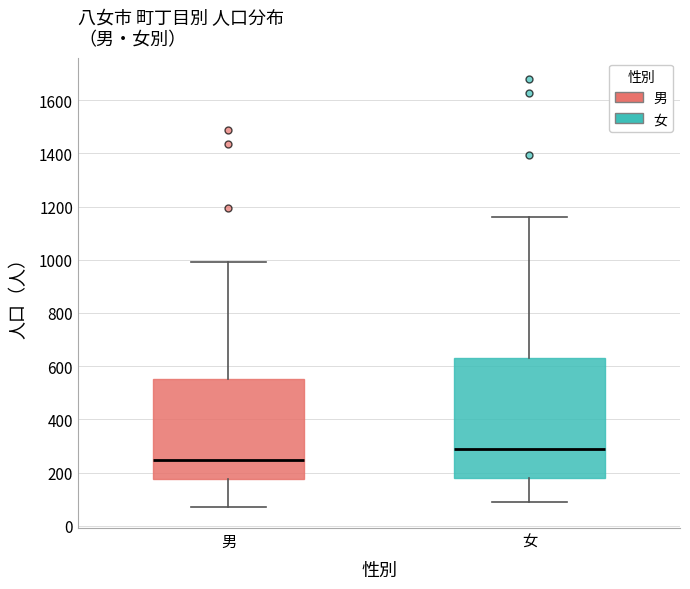

Which box is the tallest, from its lower edge to its upper edge?

女